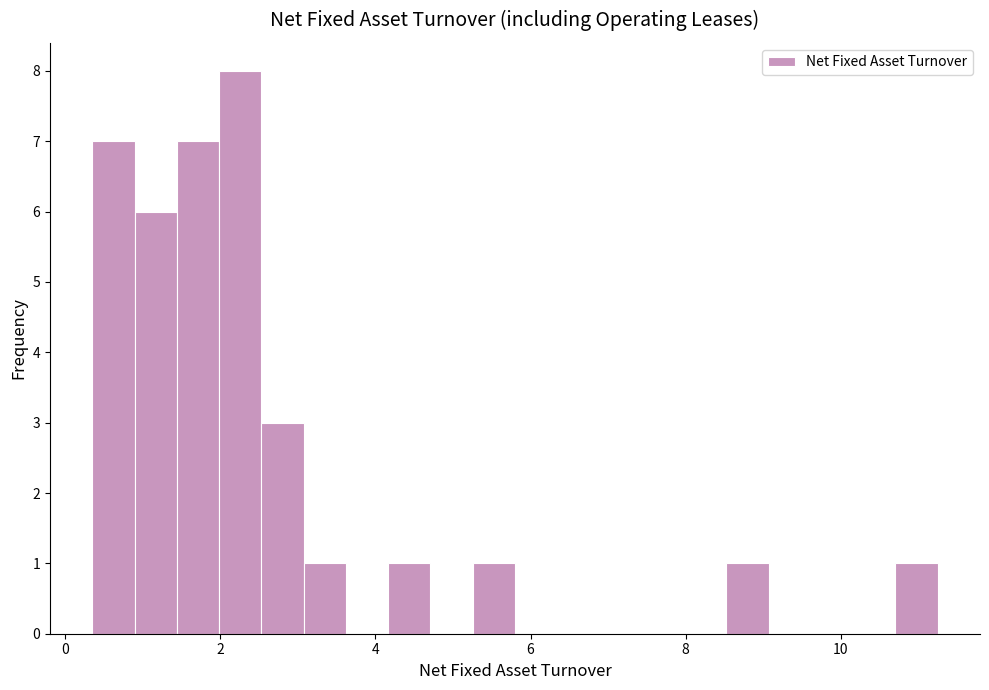

Read against the x-axis, roughly where is the centre of the tallest bar?

2.2